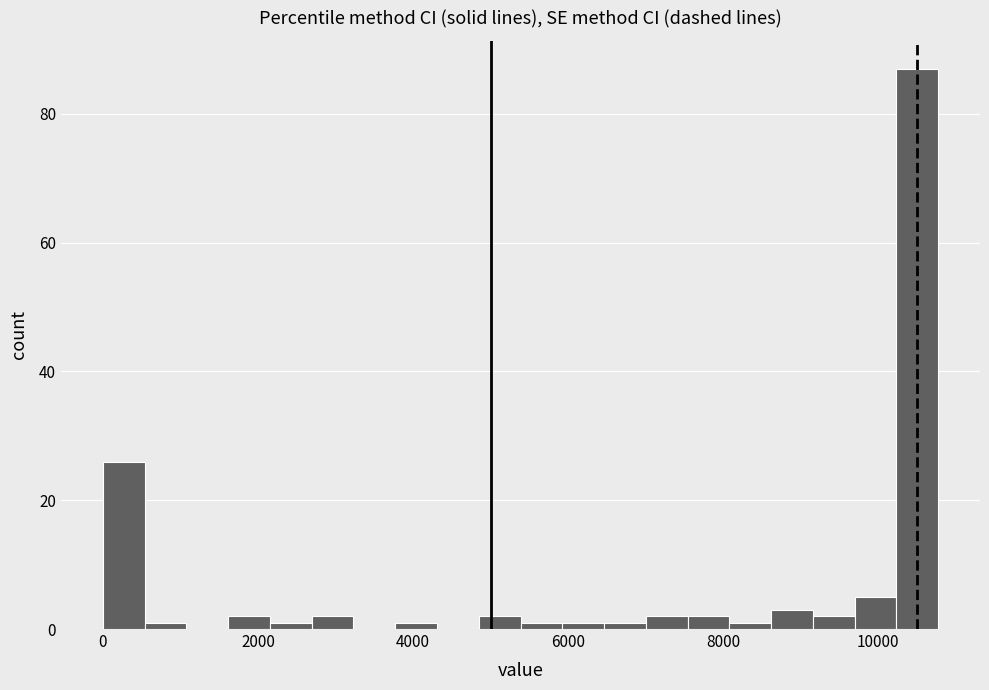

Read against the x-axis, roughly where is the centre of the tallest bar?

10600